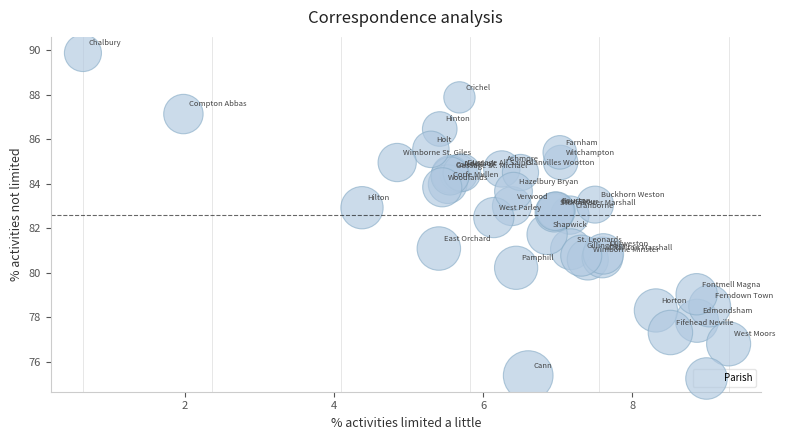

What Y value in the scatter plot is closest to 82?

81.7